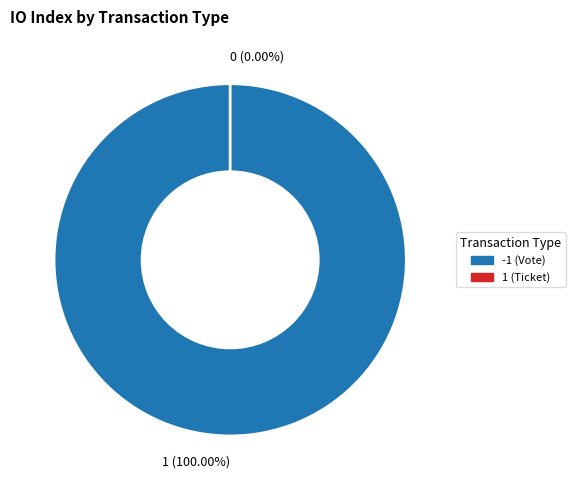

Is there any slice that represents more than half of the pie?

Yes